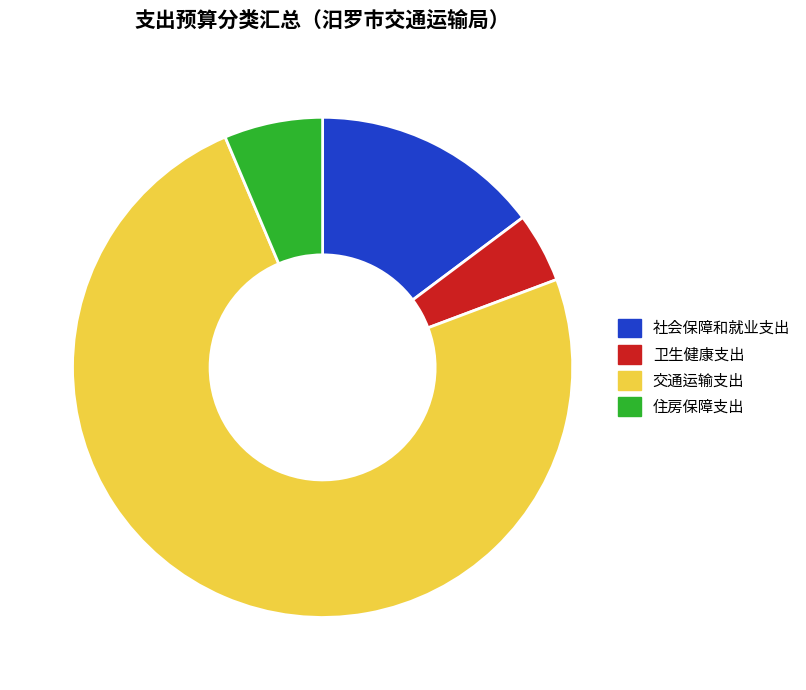

Rank the categories by value from lowest to highest.

卫生健康支出, 住房保障支出, 社会保障和就业支出, 交通运输支出